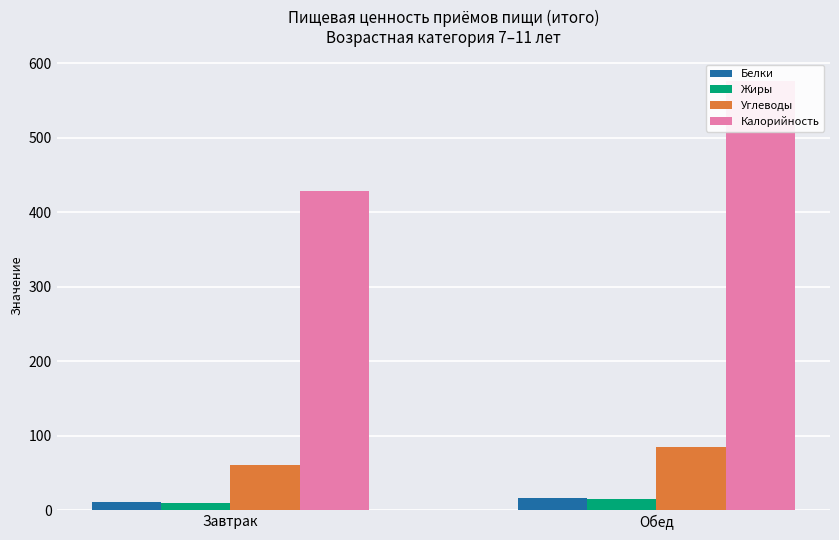

True or false: Калорийность has a value of 230.5 at Завтрак.

False